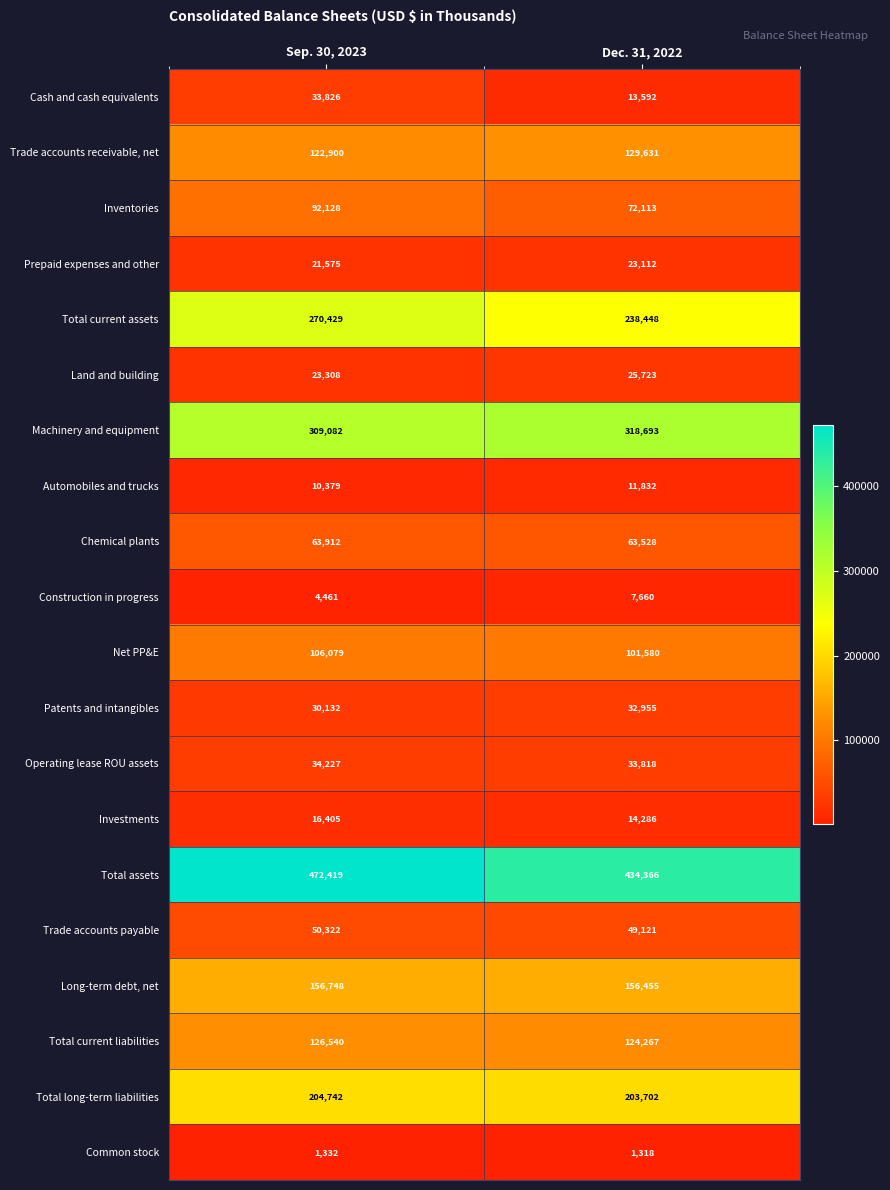

What is the spread (max minus min) of values at Sep. 30, 2023?

471087